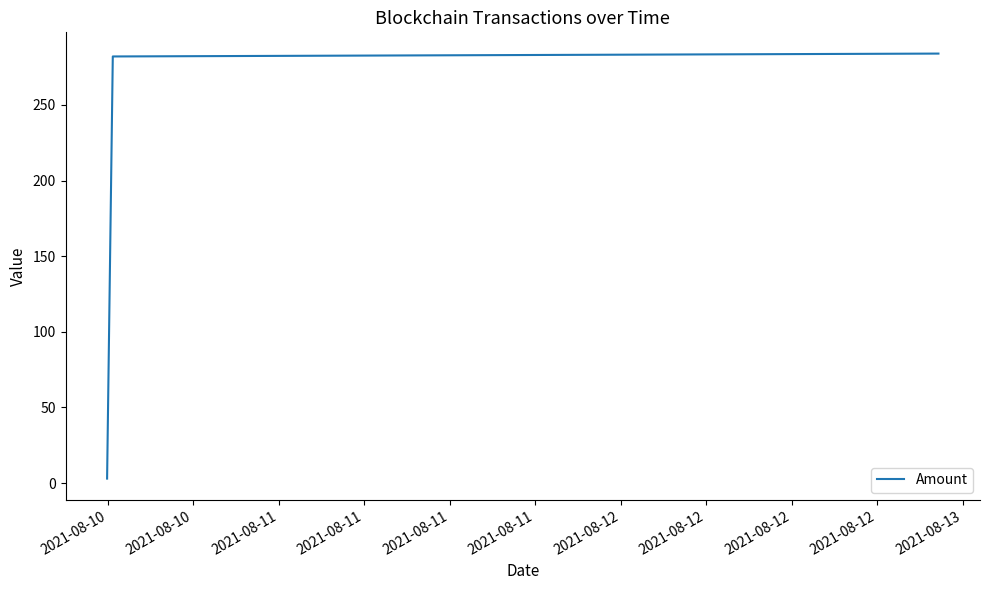

What is the maximum value shown in the chart?

283.9